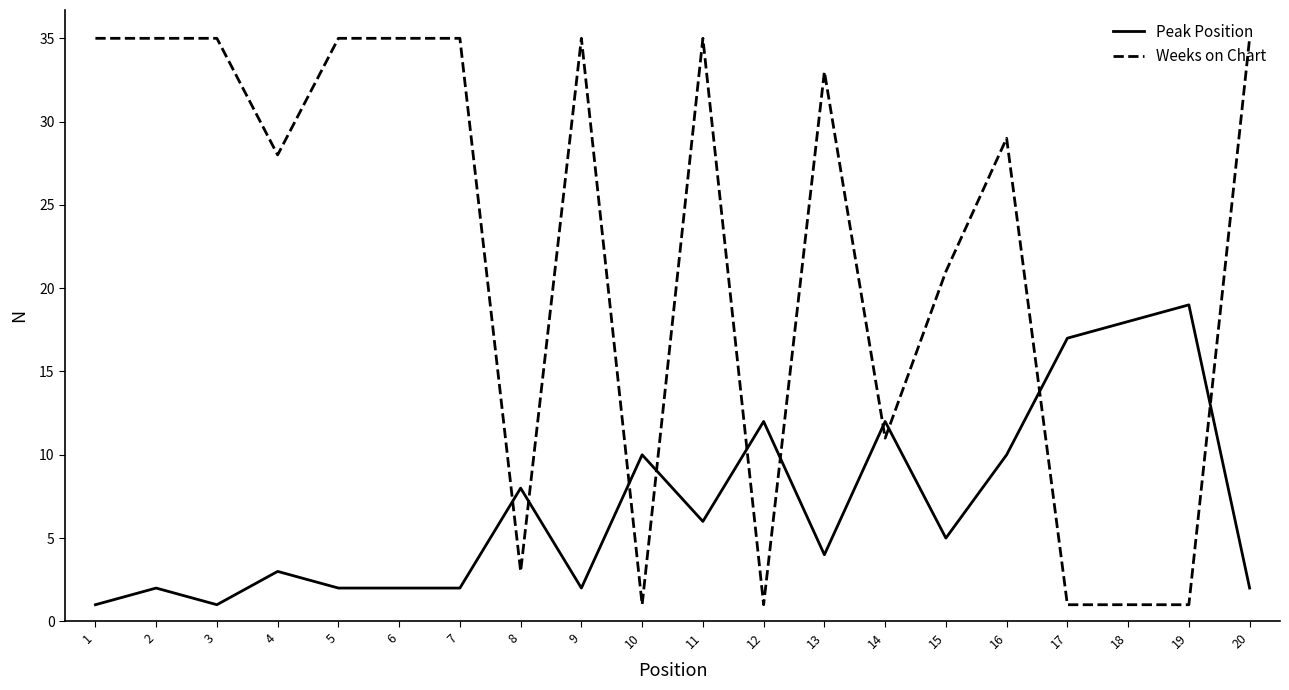

Is it true that Peak Position equals 3 at 16?

False